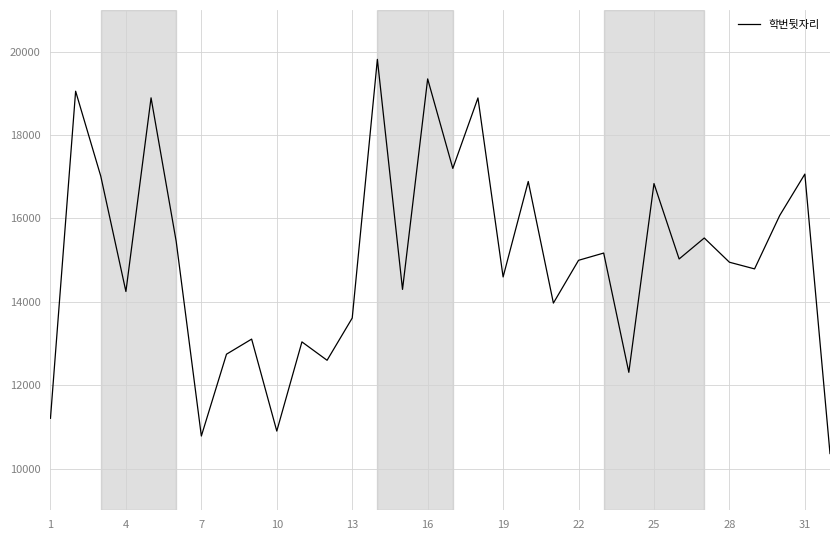

What is the sum of all values?

480753